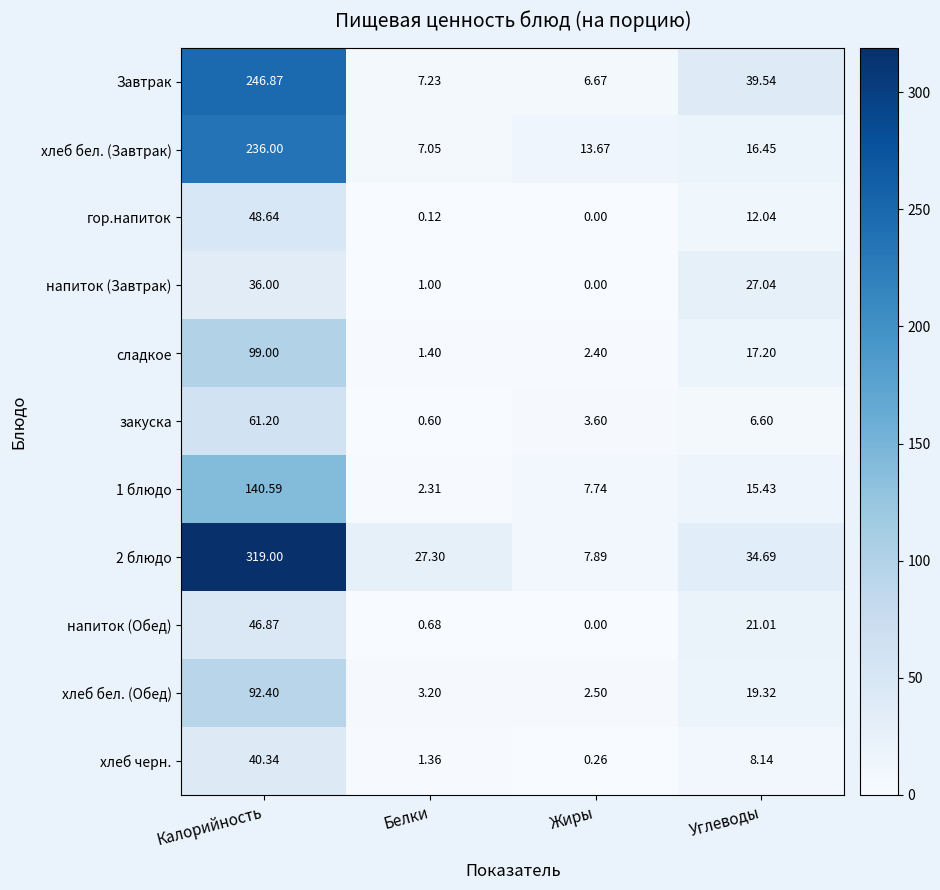

Is the value of закуска at Белки greater than the value of напиток (Обед) at Белки?

No